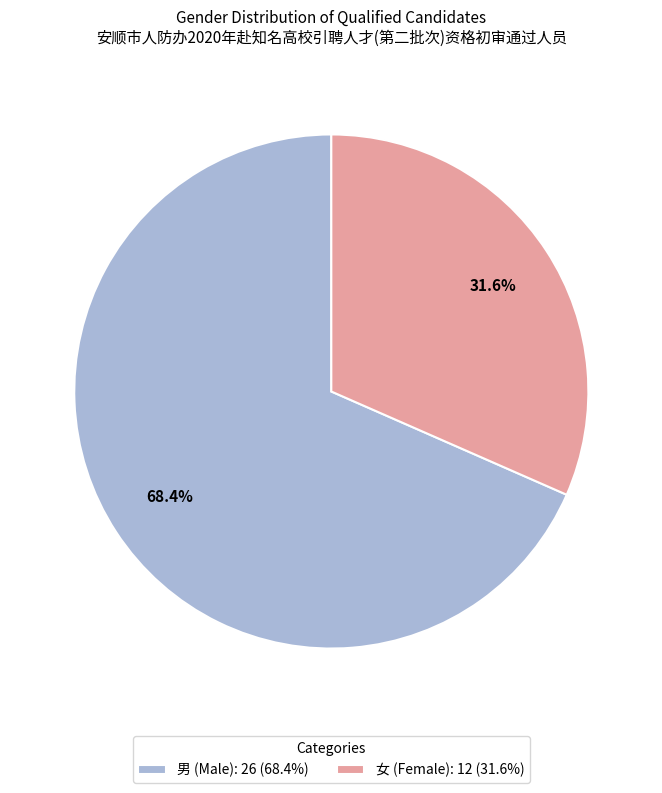

True or false: 男 accounts for 45% of the total.

False